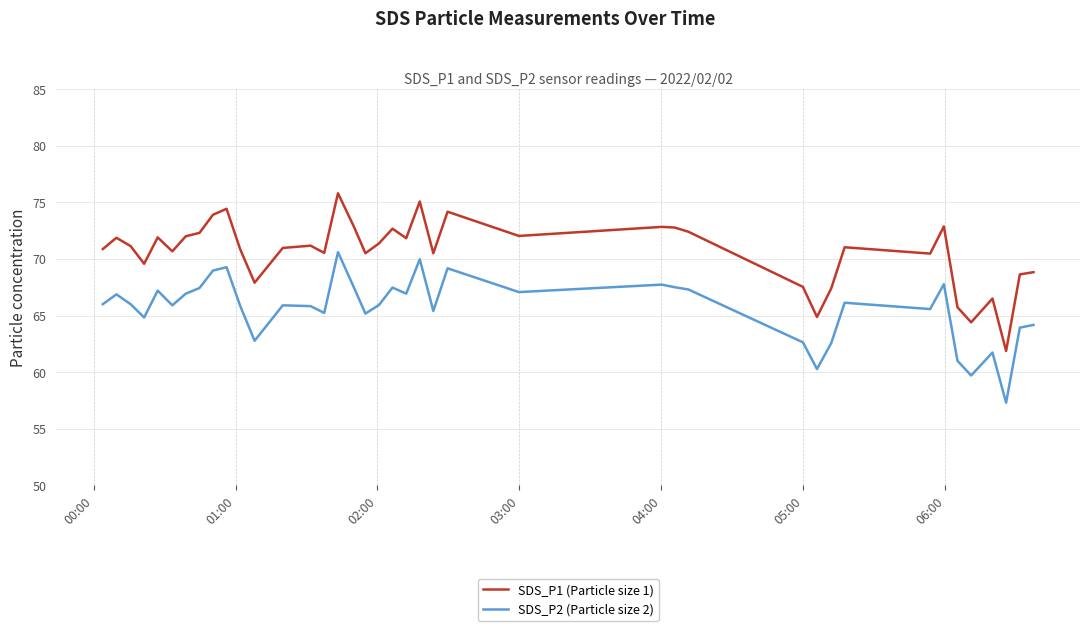

True or false: SDS_P2 (Particle size 2) and SDS_P1 (Particle size 1) cross at least once.

False